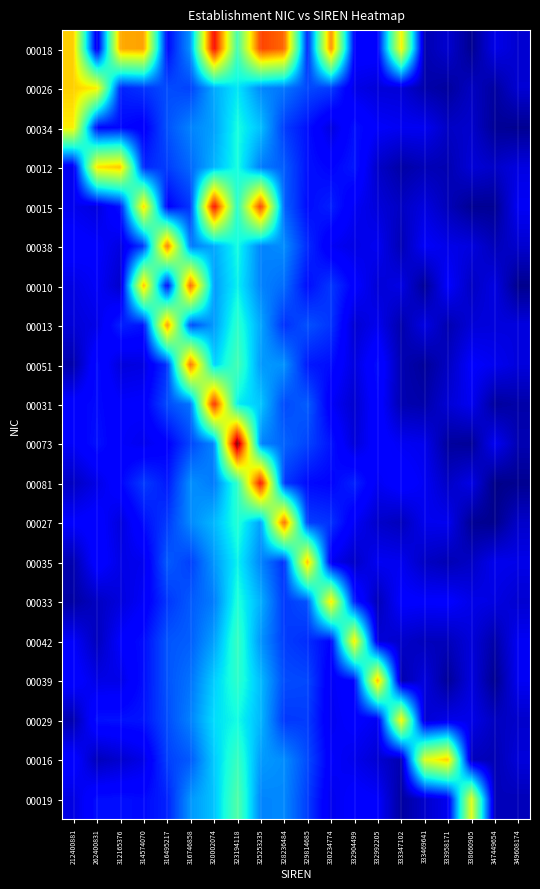

Reading left to right, extract all data points from this chart.

00018: 212400881=0.7	262400831=0.1	312165376=0.7	314574070=0.7	316495217=0.1	316746858=0.3	320002074=0.9	323194118=0.4	325253235=0.8	328236484=0.8	329814685=0.2	330234774=0.8	332904499=0.1	332992205=0.1	333347102=0.7	333469641=0.0	333958171=0.1	338660905=0.0	347449654=0.1	349608174=0.1
00026: 212400881=0.7	262400831=0.7	312165376=0.2	314574070=0.2	316495217=0.2	316746858=0.2	320002074=0.3	323194118=0.4	325253235=0.3	328236484=0.2	329814685=0.2	330234774=0.2	332904499=0.1	332992205=0.1	333347102=0.1	333469641=0.0	333958171=0.0	338660905=0.1	347449654=0.0	349608174=0.1
00034: 212400881=0.7	262400831=0.1	312165376=0.1	314574070=0.1	316495217=0.2	316746858=0.3	320002074=0.3	323194118=0.4	325253235=0.3	328236484=0.2	329814685=0.1	330234774=0.1	332904499=0.1	332992205=0.1	333347102=0.1	333469641=0.1	333958171=0.1	338660905=0.1	347449654=0.0	349608174=0.0
00012: 212400881=0.1	262400831=0.7	312165376=0.7	314574070=0.2	316495217=0.2	316746858=0.2	320002074=0.3	323194118=0.4	325253235=0.2	328236484=0.2	329814685=0.1	330234774=0.1	332904499=0.1	332992205=0.1	333347102=0.0	333469641=0.0	333958171=0.0	338660905=0.1	347449654=0.1	349608174=0.1
00015: 212400881=0.1	262400831=0.1	312165376=0.1	314574070=0.7	316495217=0.1	316746858=0.2	320002074=0.9	323194118=0.4	325253235=0.8	328236484=0.2	329814685=0.1	330234774=0.2	332904499=0.1	332992205=0.1	333347102=0.1	333469641=0.1	333958171=0.1	338660905=0.0	347449654=0.0	349608174=0.1
00038: 212400881=0.1	262400831=0.1	312165376=0.1	314574070=0.2	316495217=0.8	316746858=0.2	320002074=0.3	323194118=0.4	325253235=0.3	328236484=0.3	329814685=0.2	330234774=0.1	332904499=0.1	332992205=0.1	333347102=0.0	333469641=0.1	333958171=0.1	338660905=0.1	347449654=0.1	349608174=0.1
00010: 212400881=0.1	262400831=0.1	312165376=0.1	314574070=0.7	316495217=0.1	316746858=0.8	320002074=0.3	323194118=0.4	325253235=0.3	328236484=0.2	329814685=0.1	330234774=0.2	332904499=0.1	332992205=0.1	333347102=0.1	333469641=0.0	333958171=0.1	338660905=0.1	347449654=0.1	349608174=0.0
00013: 212400881=0.1	262400831=0.1	312165376=0.2	314574070=0.1	316495217=0.7	316746858=0.2	320002074=0.3	323194118=0.4	325253235=0.3	328236484=0.2	329814685=0.2	330234774=0.2	332904499=0.1	332992205=0.1	333347102=0.0	333469641=0.1	333958171=0.0	338660905=0.1	347449654=0.1	349608174=0.1
00051: 212400881=0.0	262400831=0.1	312165376=0.1	314574070=0.1	316495217=0.2	316746858=0.8	320002074=0.3	323194118=0.4	325253235=0.3	328236484=0.3	329814685=0.1	330234774=0.1	332904499=0.1	332992205=0.1	333347102=0.0	333469641=0.0	333958171=0.1	338660905=0.1	347449654=0.1	349608174=0.1
00031: 212400881=0.1	262400831=0.1	312165376=0.1	314574070=0.1	316495217=0.2	316746858=0.2	320002074=0.9	323194118=0.4	325253235=0.3	328236484=0.2	329814685=0.2	330234774=0.1	332904499=0.1	332992205=0.1	333347102=0.0	333469641=0.0	333958171=0.1	338660905=0.1	347449654=0.0	349608174=0.0
00073: 212400881=0.1	262400831=0.1	312165376=0.1	314574070=0.1	316495217=0.1	316746858=0.2	320002074=0.3	323194118=1.0	325253235=0.3	328236484=0.2	329814685=0.2	330234774=0.1	332904499=0.1	332992205=0.1	333347102=0.1	333469641=0.1	333958171=0.0	338660905=0.0	347449654=0.1	349608174=0.0
00081: 212400881=0.1	262400831=0.1	312165376=0.1	314574070=0.2	316495217=0.1	316746858=0.3	320002074=0.2	323194118=0.4	325253235=0.9	328236484=0.2	329814685=0.1	330234774=0.1	332904499=0.2	332992205=0.1	333347102=0.1	333469641=0.1	333958171=0.1	338660905=0.1	347449654=0.0	349608174=0.0
00027: 212400881=0.1	262400831=0.1	312165376=0.1	314574070=0.1	316495217=0.2	316746858=0.3	320002074=0.3	323194118=0.4	325253235=0.3	328236484=0.8	329814685=0.2	330234774=0.2	332904499=0.1	332992205=0.1	333347102=0.1	333469641=0.1	333958171=0.1	338660905=0.0	347449654=0.0	349608174=0.1
00035: 212400881=0.0	262400831=0.1	312165376=0.1	314574070=0.1	316495217=0.2	316746858=0.2	320002074=0.3	323194118=0.4	325253235=0.3	328236484=0.2	329814685=0.7	330234774=0.1	332904499=0.1	332992205=0.1	333347102=0.1	333469641=0.1	333958171=0.0	338660905=0.1	347449654=0.1	349608174=0.1
00033: 212400881=0.0	262400831=0.1	312165376=0.1	314574070=0.1	316495217=0.2	316746858=0.2	320002074=0.2	323194118=0.4	325253235=0.3	328236484=0.2	329814685=0.2	330234774=0.7	332904499=0.2	332992205=0.1	333347102=0.1	333469641=0.1	333958171=0.1	338660905=0.1	347449654=0.1	349608174=0.1
00042: 212400881=0.1	262400831=0.1	312165376=0.1	314574070=0.1	316495217=0.2	316746858=0.2	320002074=0.3	323194118=0.4	325253235=0.3	328236484=0.2	329814685=0.2	330234774=0.1	332904499=0.7	332992205=0.1	333347102=0.1	333469641=0.1	333958171=0.1	338660905=0.1	347449654=0.0	349608174=0.1
00039: 212400881=0.1	262400831=0.1	312165376=0.1	314574070=0.1	316495217=0.2	316746858=0.2	320002074=0.3	323194118=0.4	325253235=0.3	328236484=0.2	329814685=0.2	330234774=0.1	332904499=0.1	332992205=0.7	333347102=0.0	333469641=0.1	333958171=0.0	338660905=0.1	347449654=0.0	349608174=0.1
00029: 212400881=0.0	262400831=0.1	312165376=0.1	314574070=0.1	316495217=0.2	316746858=0.3	320002074=0.3	323194118=0.4	325253235=0.3	328236484=0.2	329814685=0.2	330234774=0.1	332904499=0.1	332992205=0.1	333347102=0.7	333469641=0.1	333958171=0.1	338660905=0.1	347449654=0.1	349608174=0.1
00016: 212400881=0.1	262400831=0.1	312165376=0.1	314574070=0.1	316495217=0.2	316746858=0.2	320002074=0.3	323194118=0.4	325253235=0.3	328236484=0.3	329814685=0.2	330234774=0.1	332904499=0.1	332992205=0.1	333347102=0.0	333469641=0.6	333958171=0.7	338660905=0.1	347449654=0.0	349608174=0.1
00019: 212400881=0.1	262400831=0.1	312165376=0.1	314574070=0.1	316495217=0.2	316746858=0.3	320002074=0.3	323194118=0.4	325253235=0.3	328236484=0.3	329814685=0.2	330234774=0.1	332904499=0.1	332992205=0.1	333347102=0.0	333469641=0.1	333958171=0.1	338660905=0.6	347449654=0.1	349608174=0.1